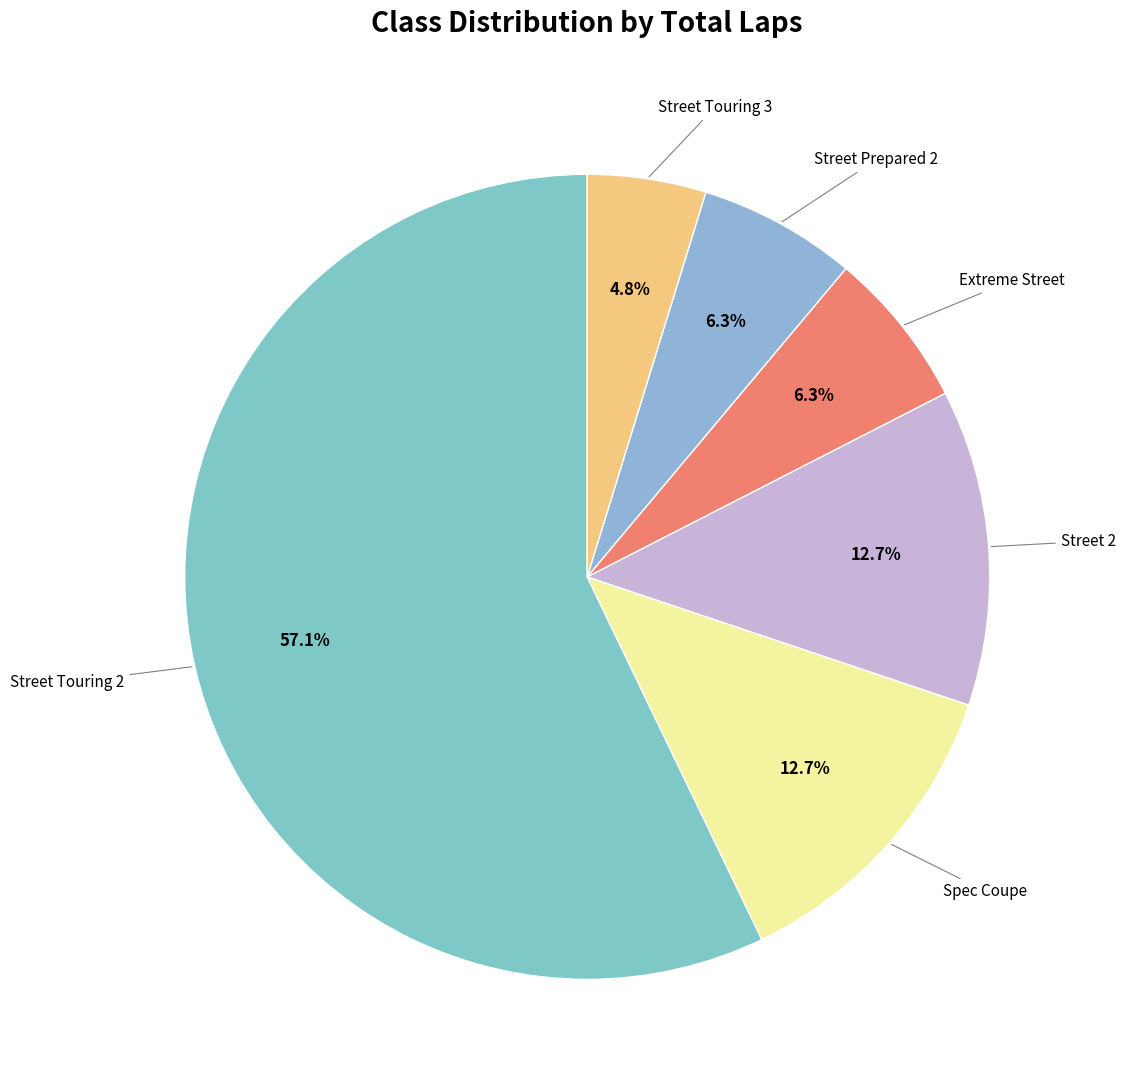

How many segments does this pie chart have?

6